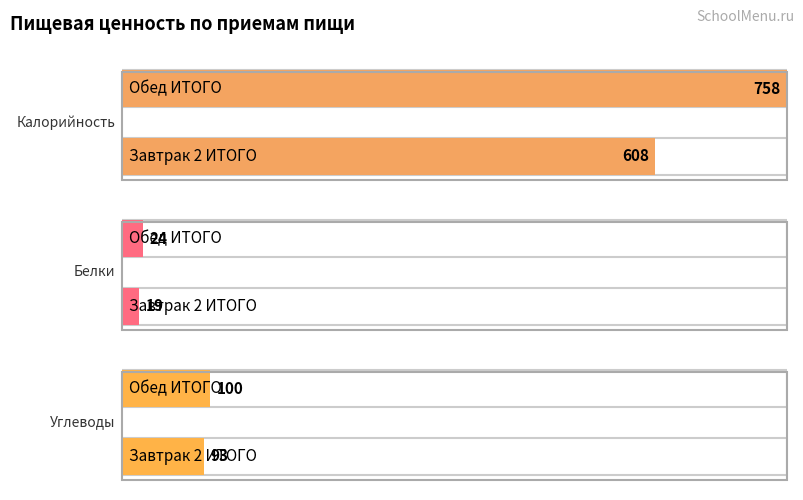

Reading right to left, transcribe all the data shown in this chart.

Калорийность: 758	608
Белки: 24	19
Углеводы: 100	93